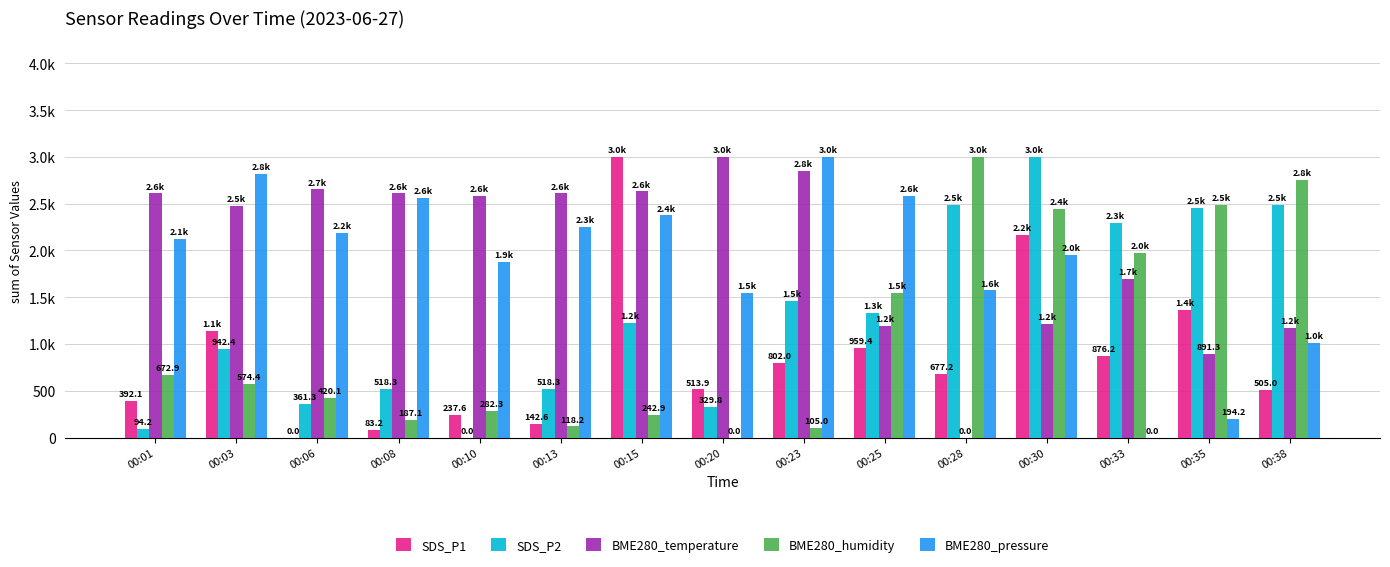

Is it true that BME280_temperature equals 2478.3 at 00:03?

True